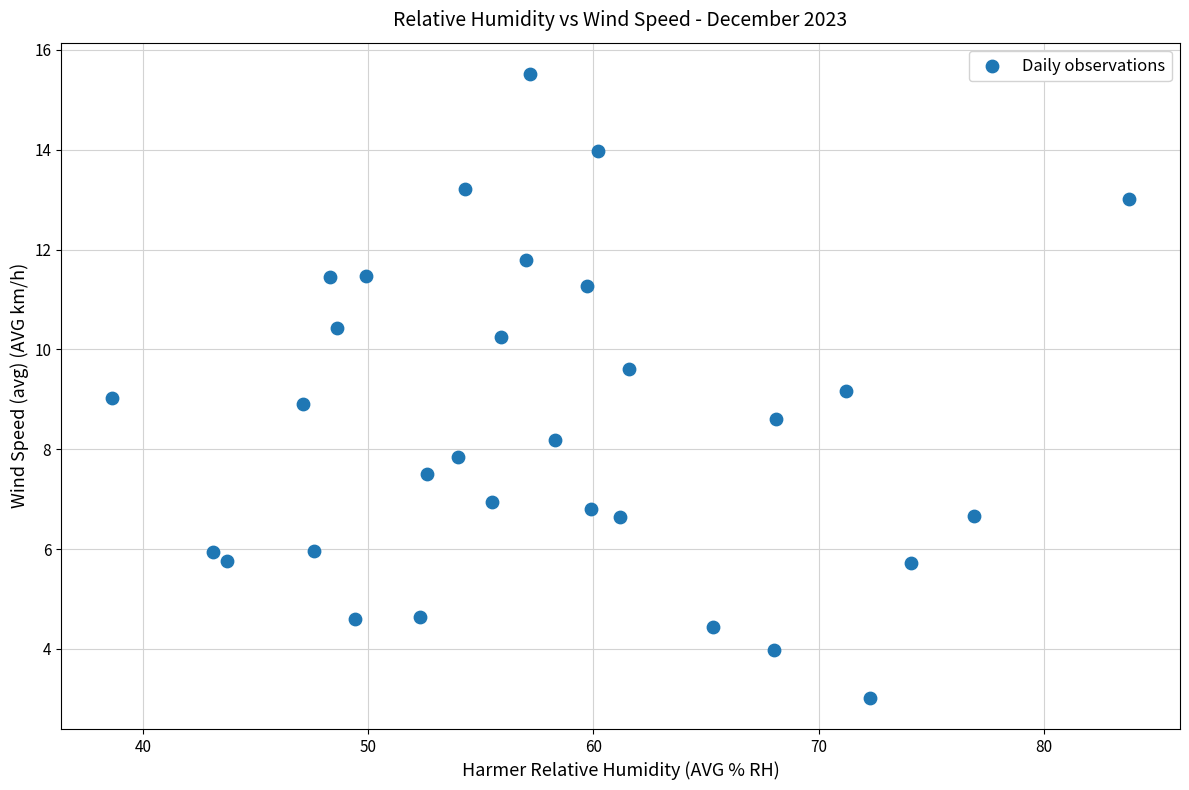

What is the range of X values (max minus min)?

45.2